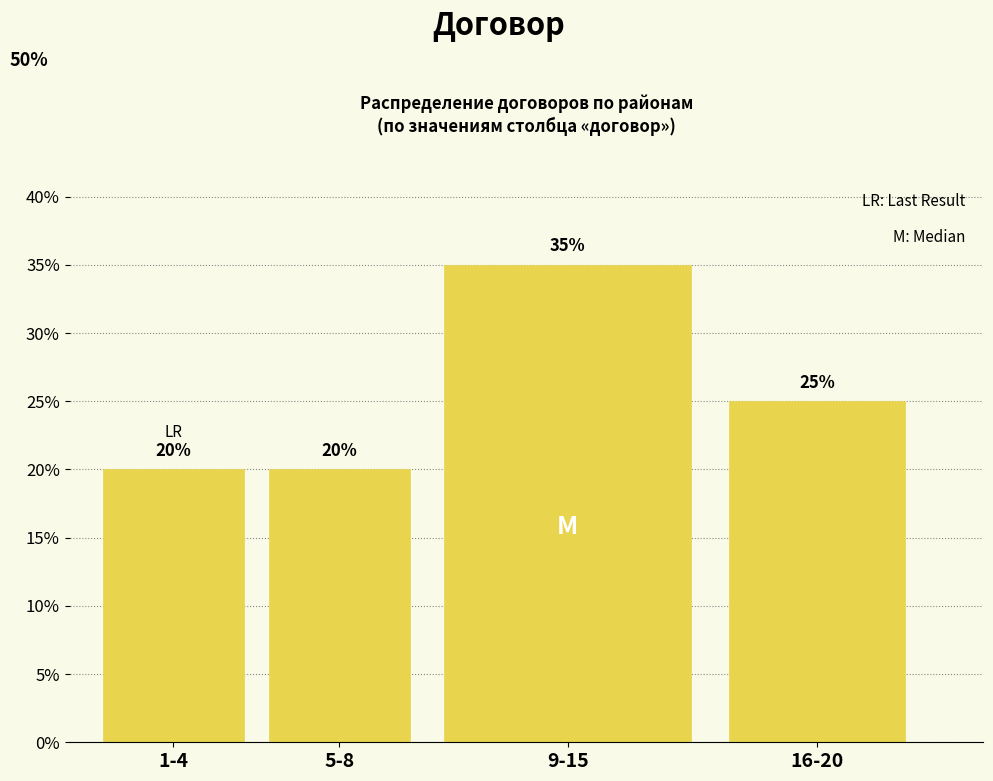

Reading right to left, extract all data points from this chart.

16-20=25	9-15=35	5-8=20	1-4=20